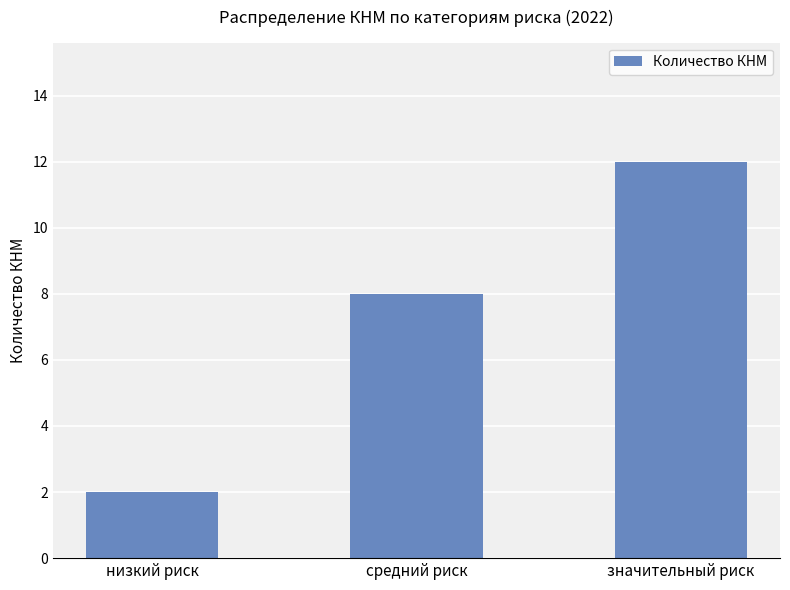

Are the bars horizontal?

No